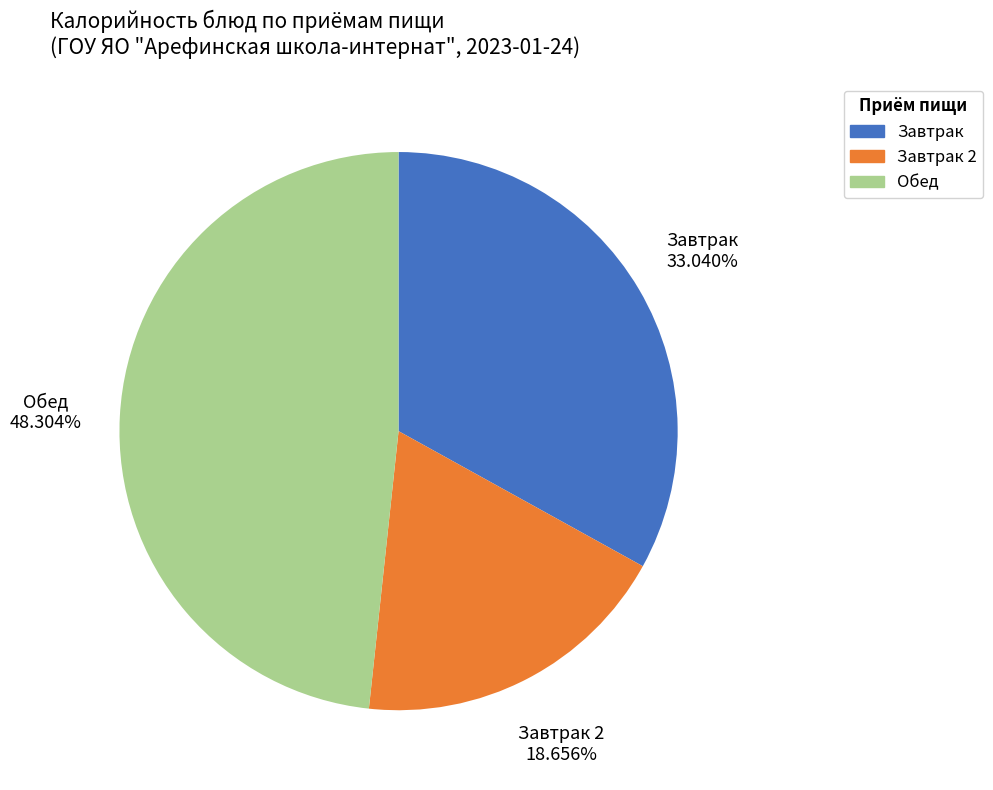

Is there a majority slice in this chart?

No